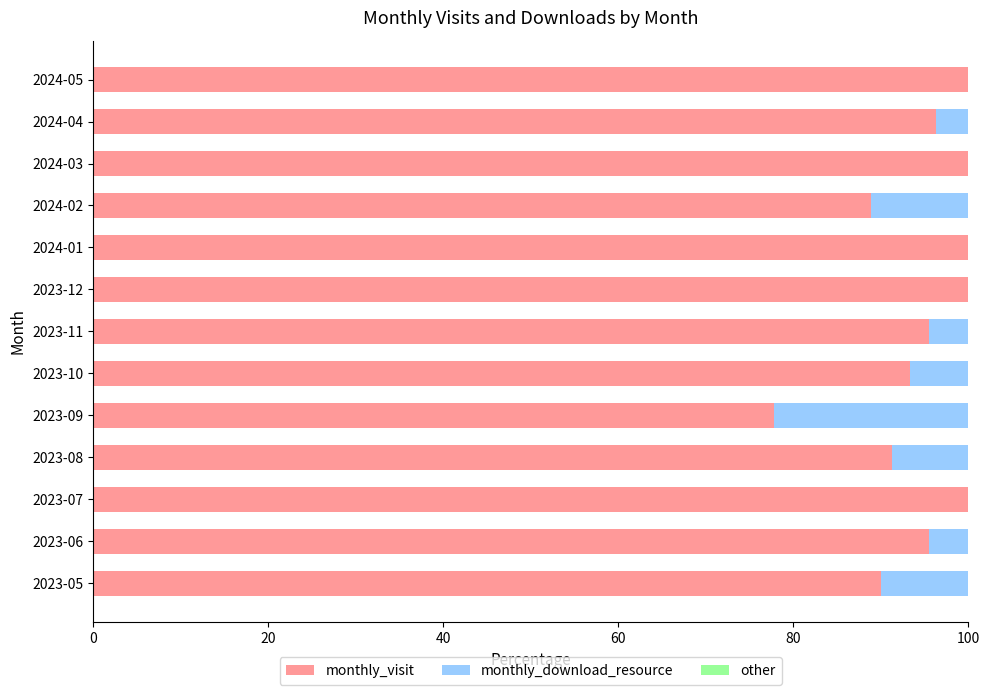

Where is monthly_visit nearest to the value 88?

2024-02